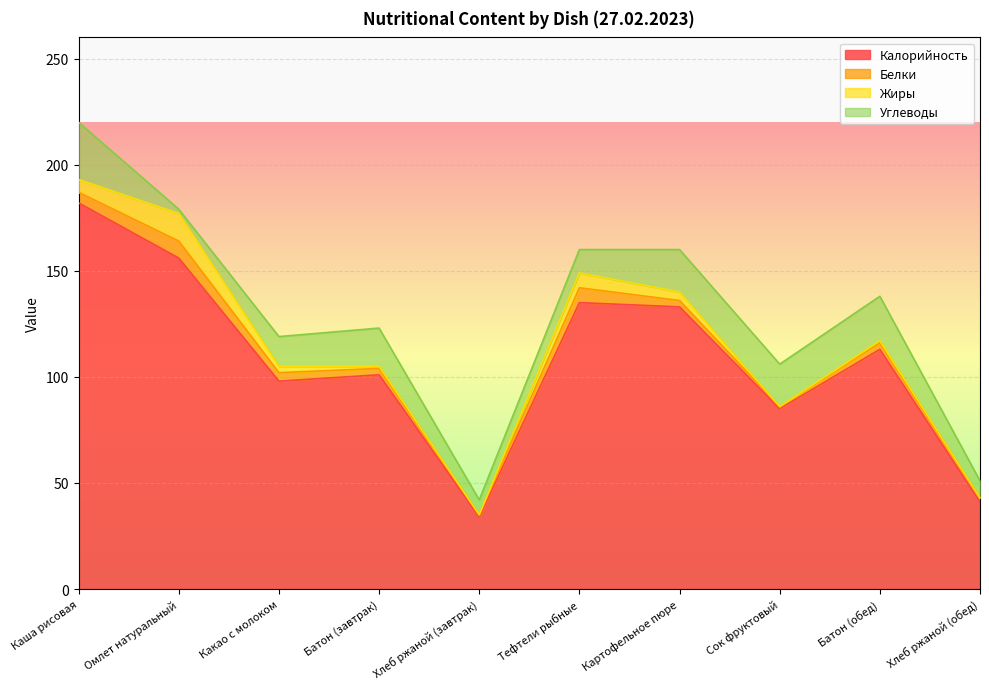

Is the value of Жиры at Омлет натуральный greater than the value of Белки at Батон (завтрак)?

Yes